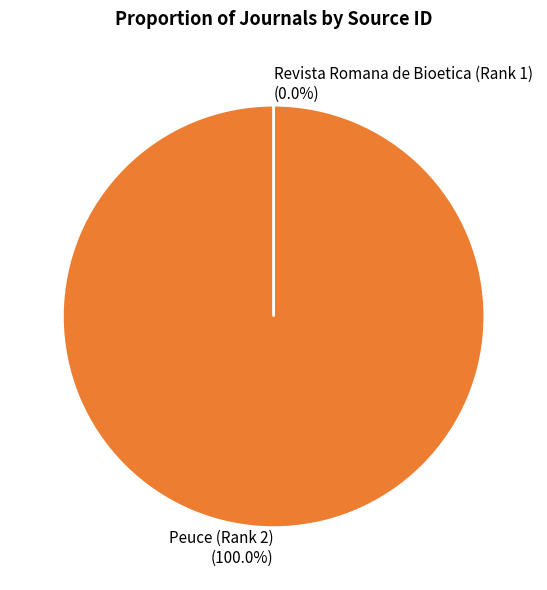

What is the largest slice in the pie chart?

Peuce (Rank 2)